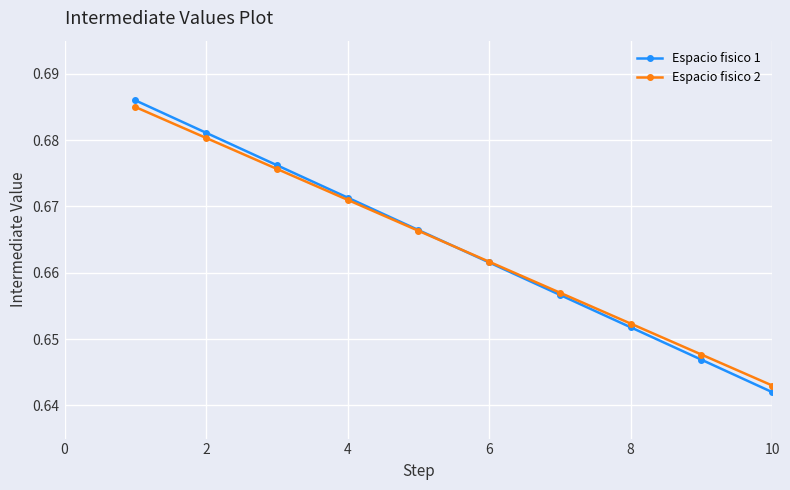

Is this an area chart (filled region under the line)?

No